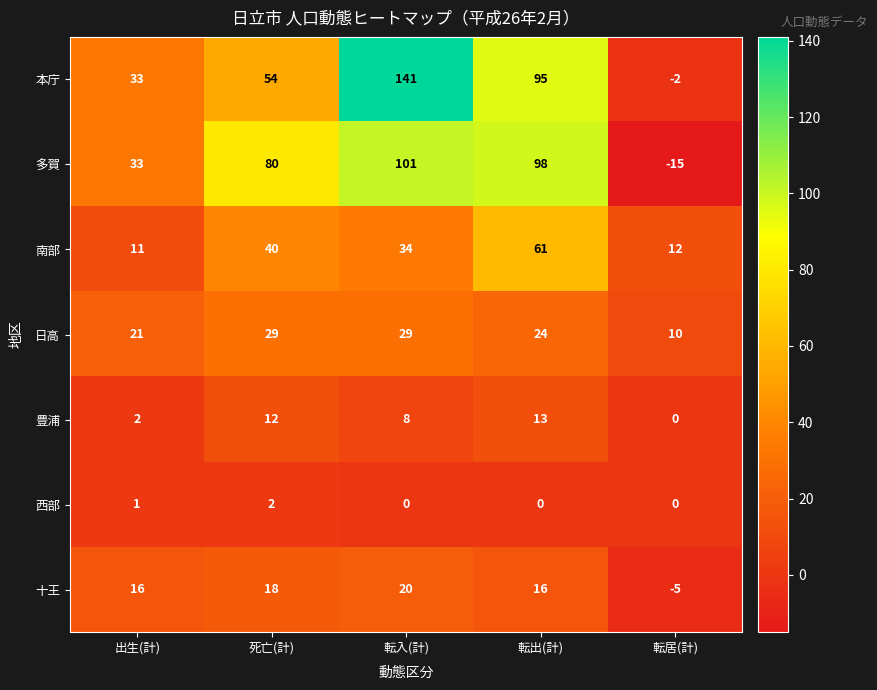

What value does the 十王 series have at 出生(計), to the nearest 10?

20